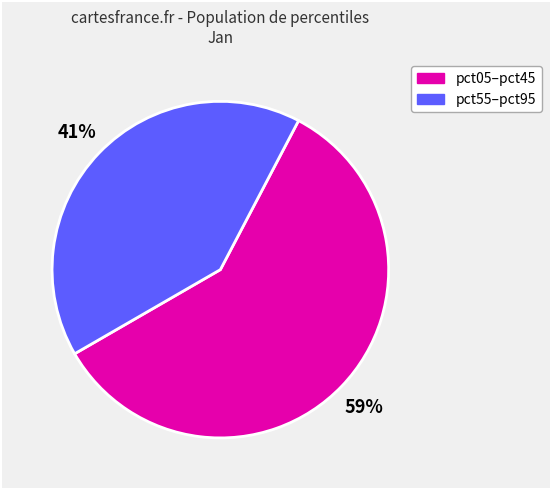

To the nearest percent, what is the difference between the largest and smallest slice percentages?

18%